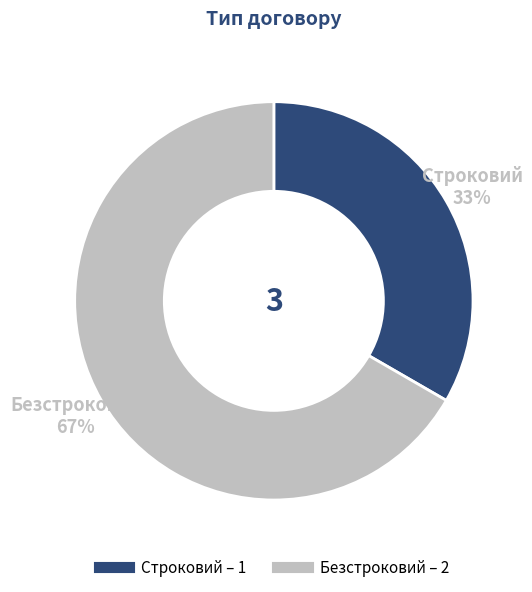

True or false: Строковий accounts for 41% of the total.

False